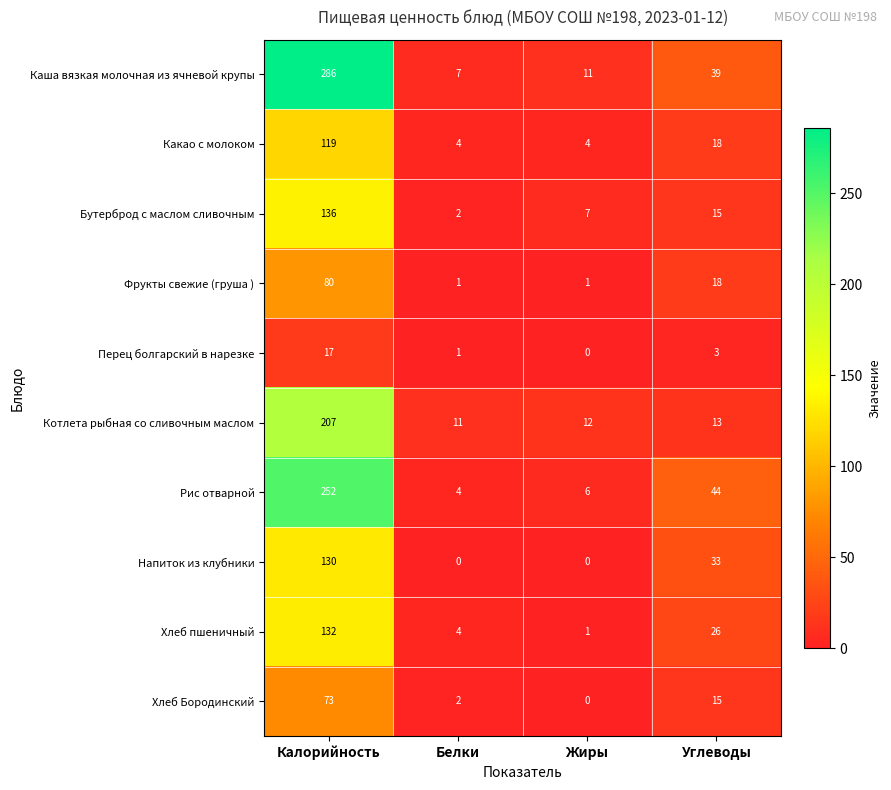

What is the greatest value displayed?

286